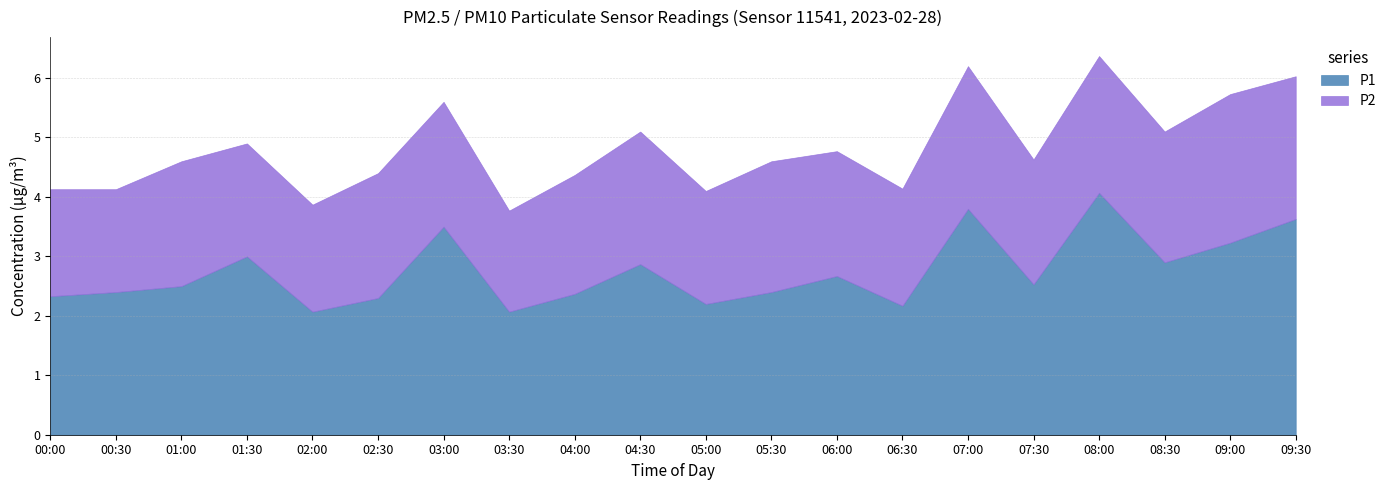

Reading left to right, extract all data points from this chart.

P1: 00:00=2.3	00:30=2.4	01:00=2.5	01:30=3.0	02:00=2.1	02:30=2.3	03:00=3.5	03:30=2.1	04:00=2.4	04:30=2.9	05:00=2.2	05:30=2.4	06:00=2.7	06:30=2.2	07:00=3.8	07:30=2.5	08:00=4.1	08:30=2.9	09:00=3.2	09:30=3.6
P2: 00:00=1.8	00:30=1.7	01:00=2.1	01:30=1.9	02:00=1.8	02:30=2.1	03:00=2.1	03:30=1.7	04:00=2.0	04:30=2.2	05:00=1.9	05:30=2.2	06:00=2.1	06:30=2.0	07:00=2.4	07:30=2.1	08:00=2.3	08:30=2.2	09:00=2.5	09:30=2.4